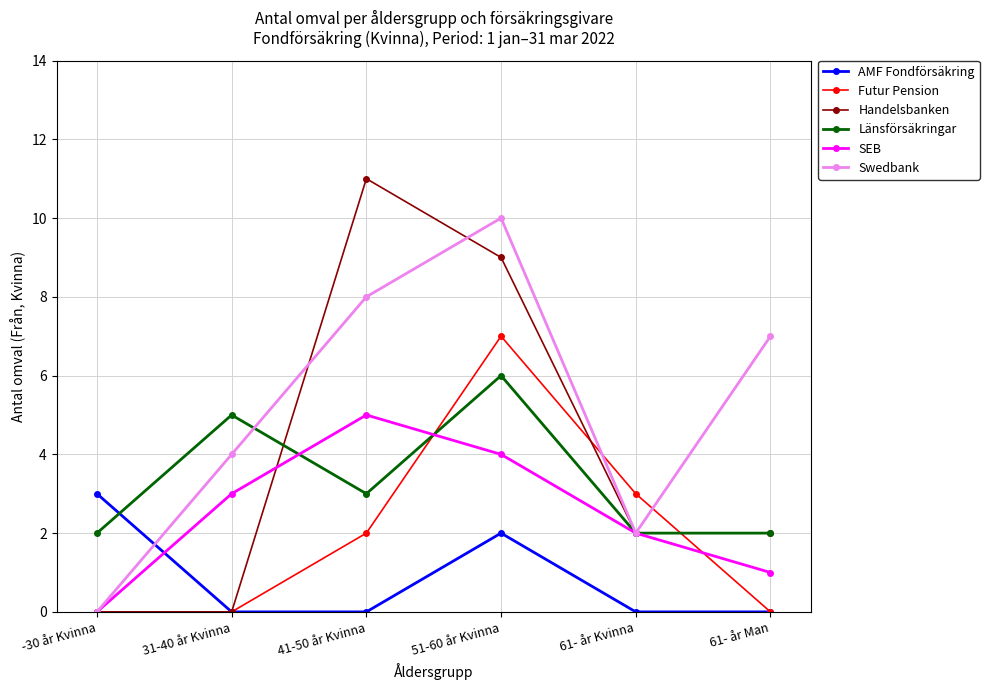

Which category has the highest value in the SEB series?

41-50 år Kvinna